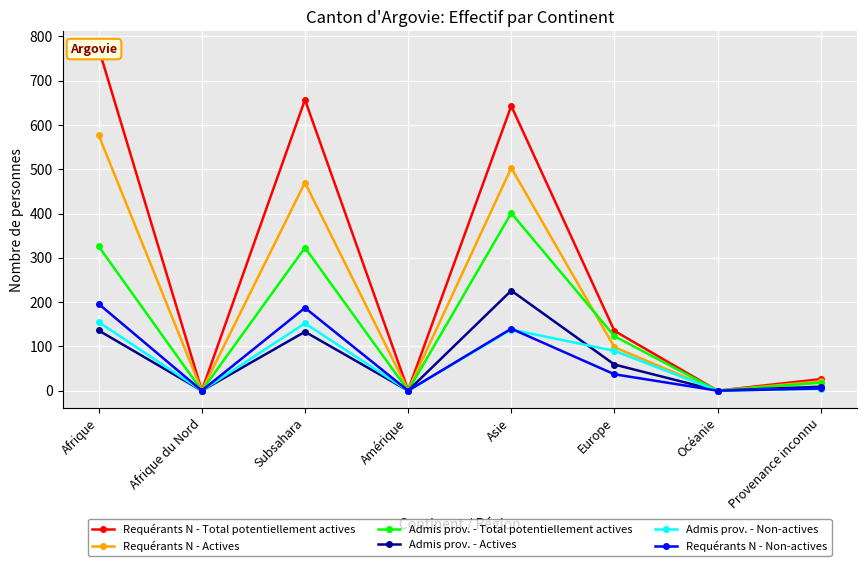

Where does the Admis prov. - Non-actives series first go above 90?

Afrique